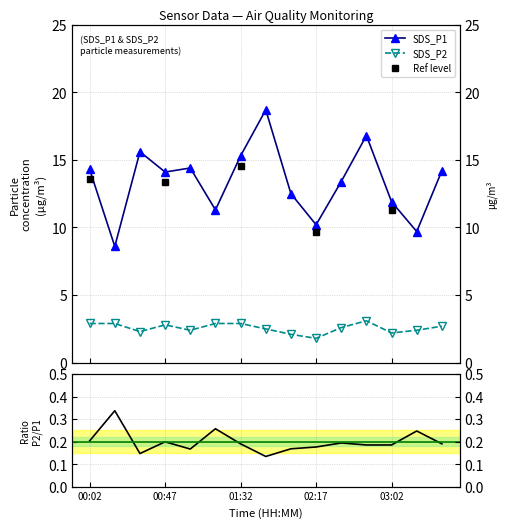

True or false: SDS_P1 and SDS_P2 intersect in this chart.

False